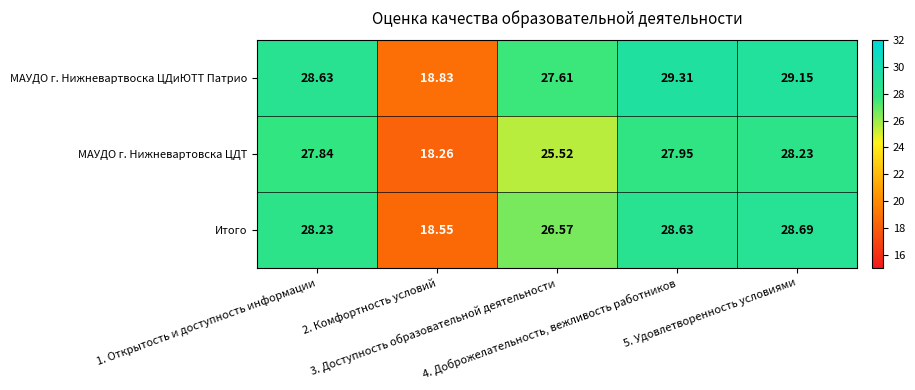

Rank the series by their average value, from lowest to highest.

МАУДО г. Нижневартовска ЦДТ, Итого, МАУДО г. Нижневартвоска ЦДиЮТТ Патрио